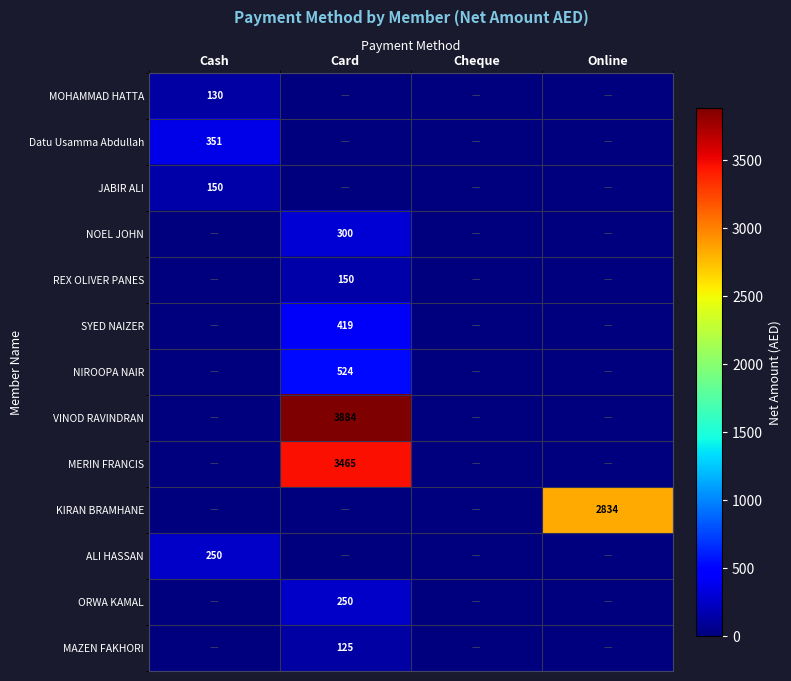

The value of MAZEN FAKHORI at Card is 125. True or false?

True